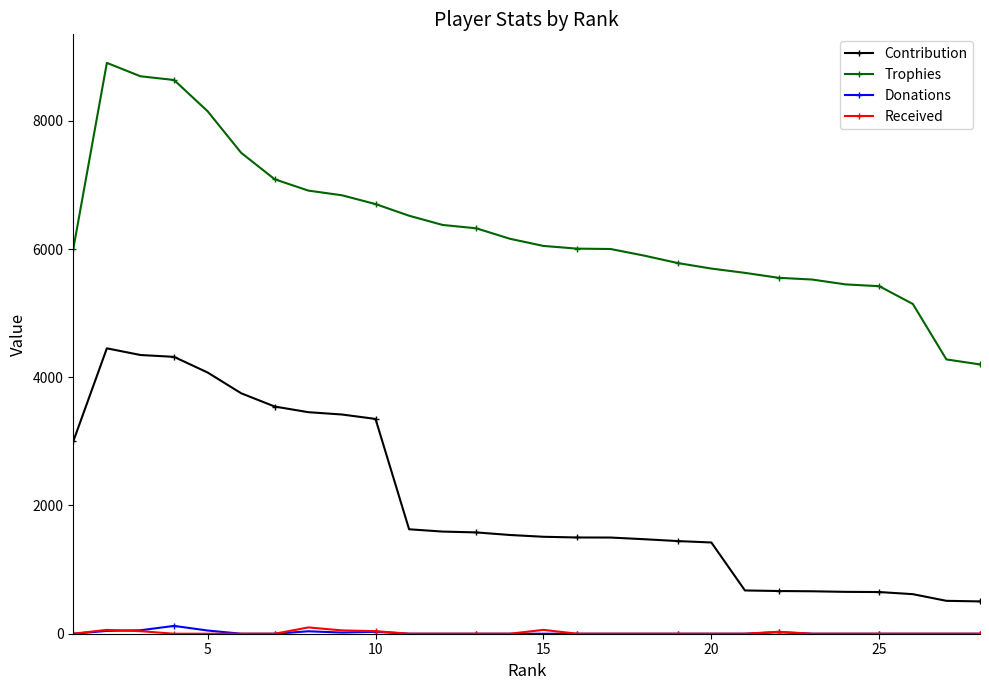

How many data points in Trophies are less than 6048?

14